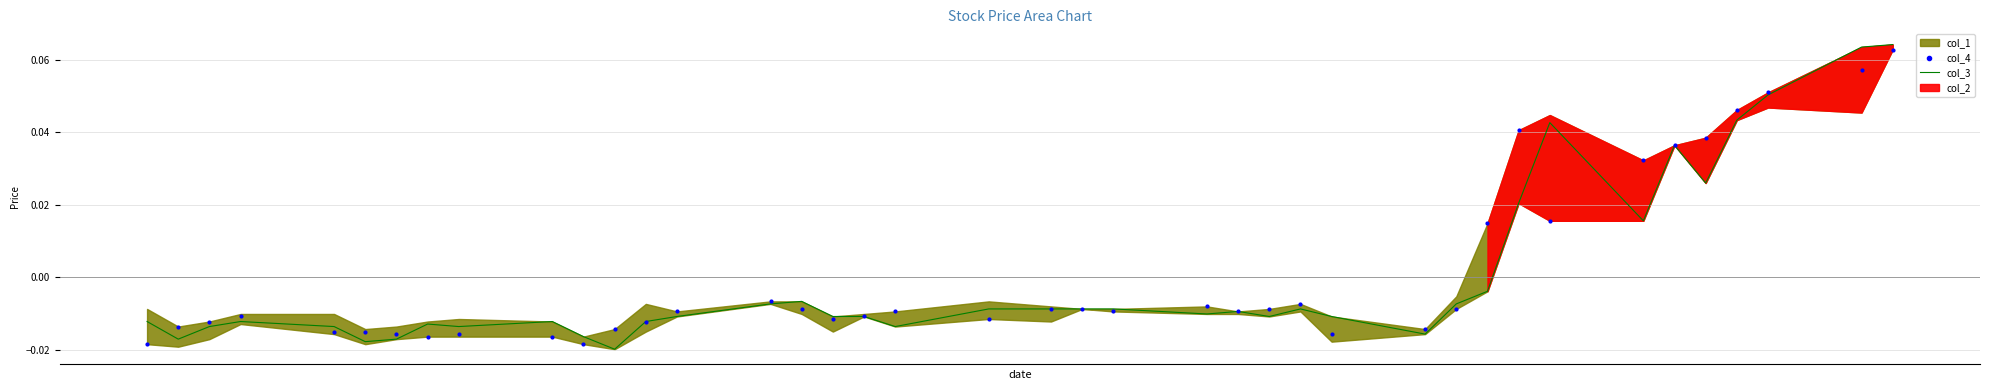

Which series has the largest total across all categories?

col_4